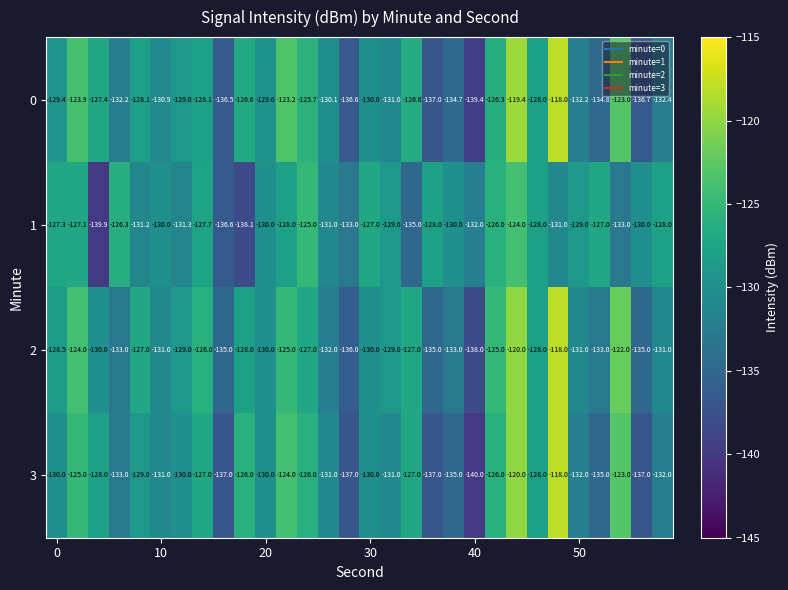

Which series has the largest range (max minus min)?

3